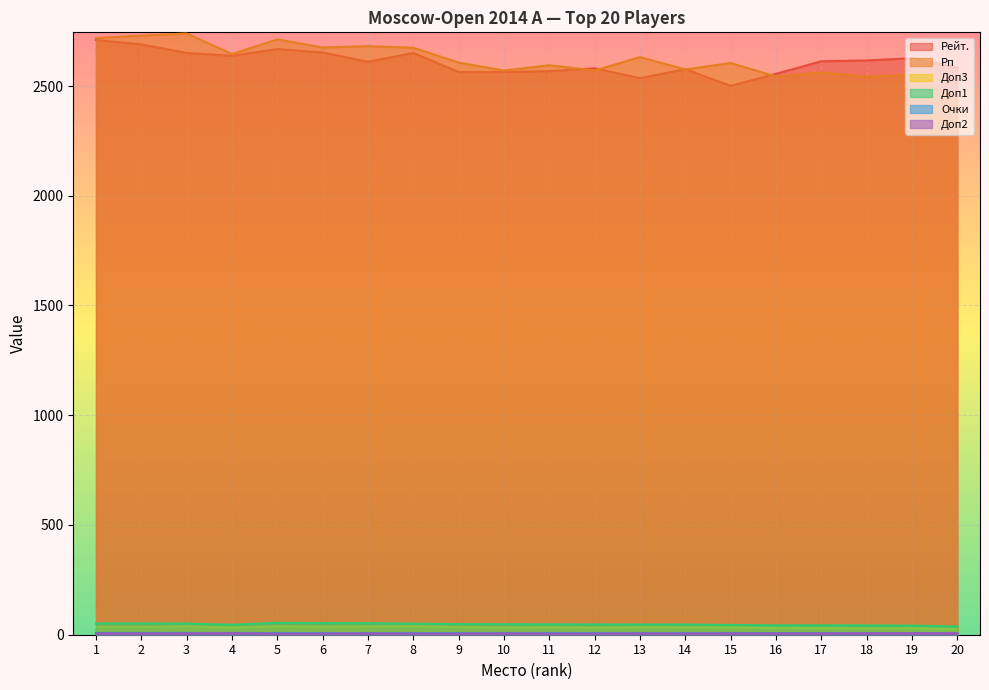

What is the total value across all series at 9?

5263.5